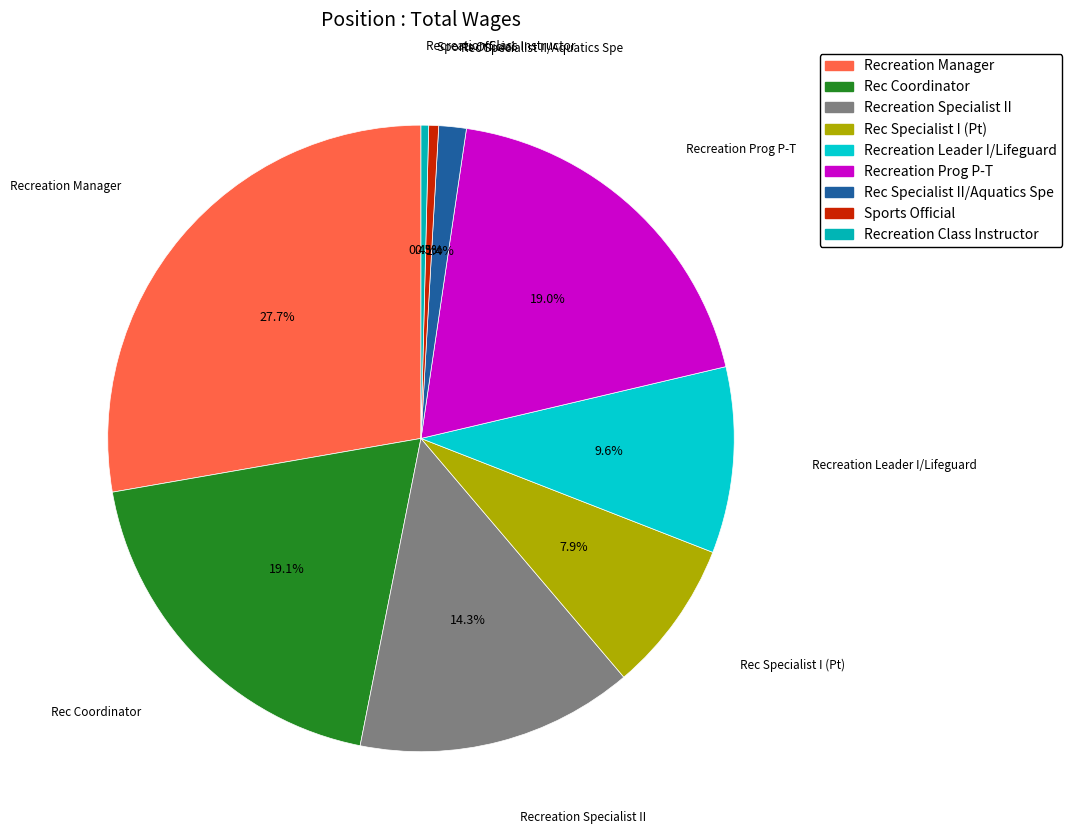

To the nearest percent, what is the combined percentage of Recreation Prog P-T and Sports Official?

20%